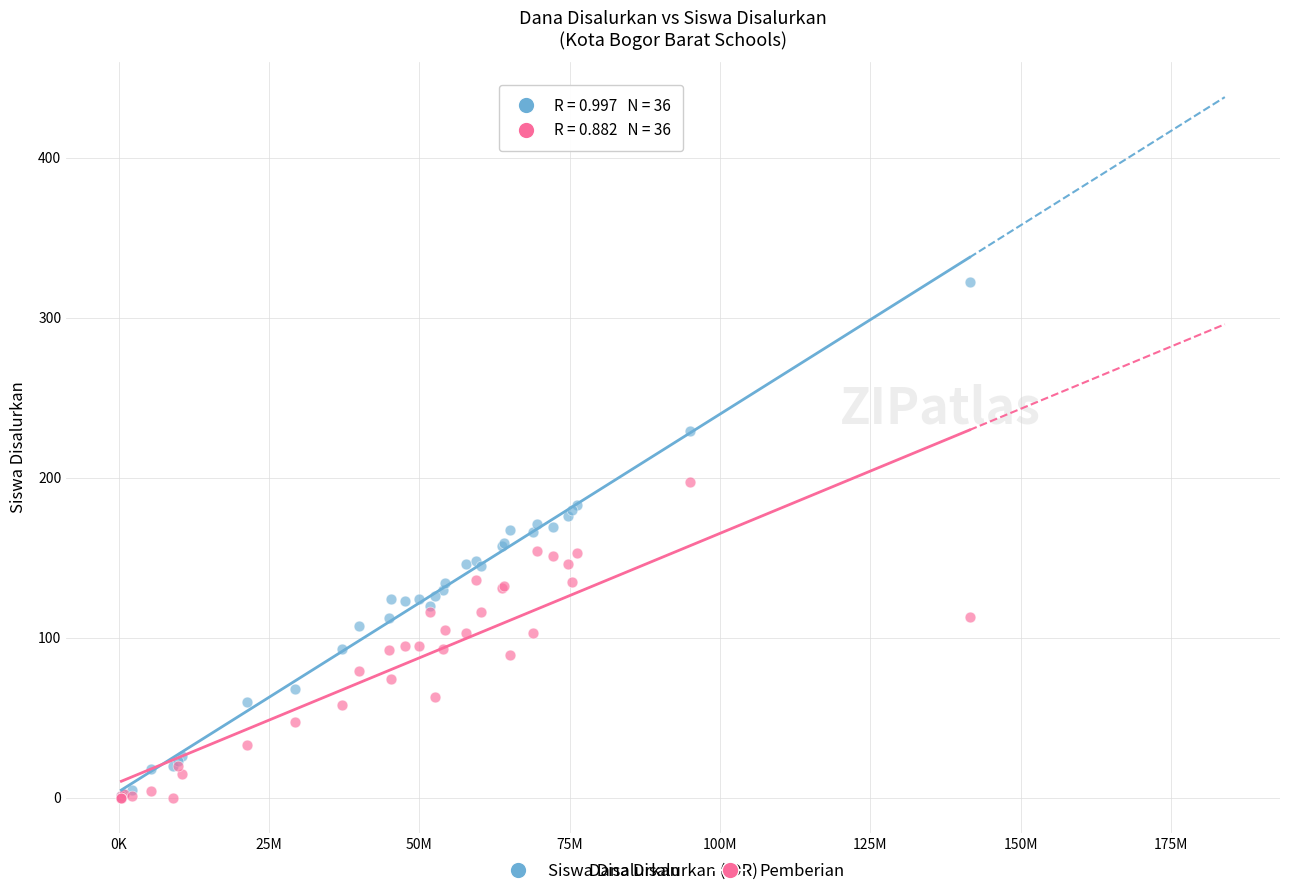

Which series has the widest spread of Y values?

Siswa Disalurkan